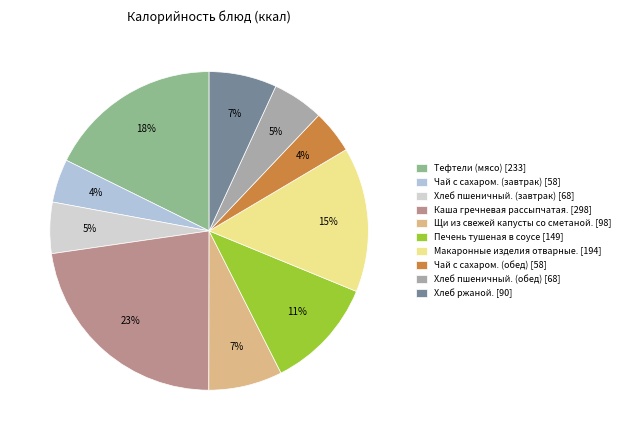

To the nearest percent, what portion does Макаронные изделия отварные. represent?

15%